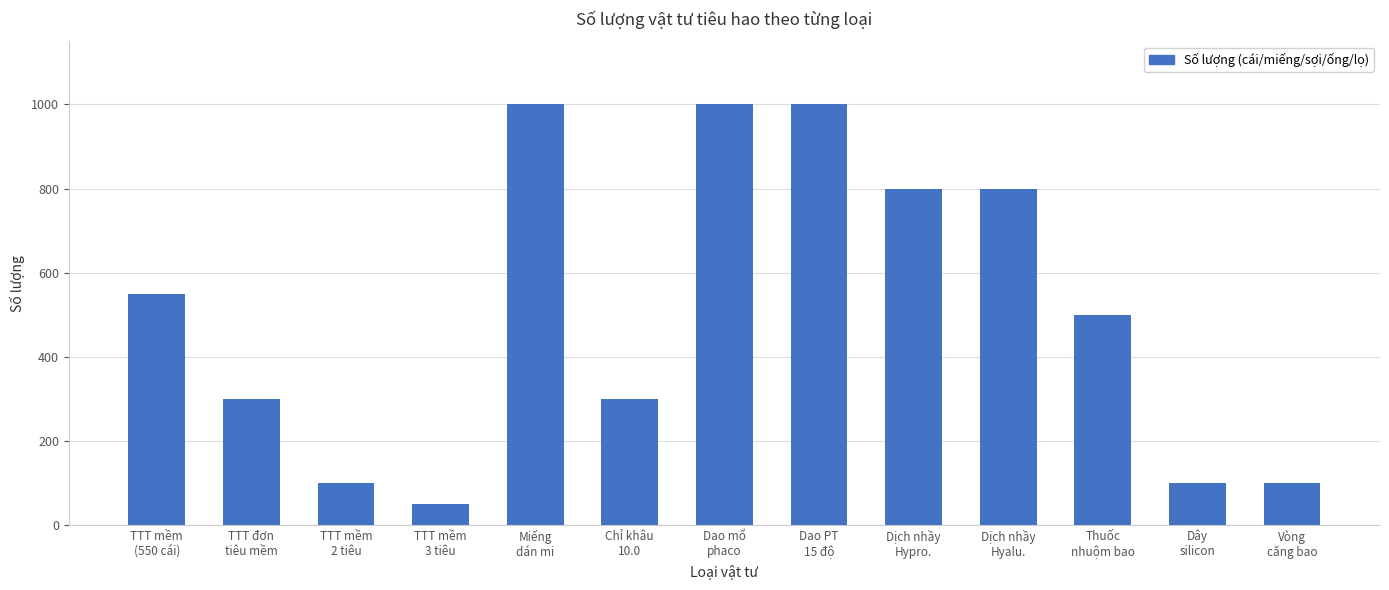

Where does the data first go above 500?

TTT mềm
(550 cái)